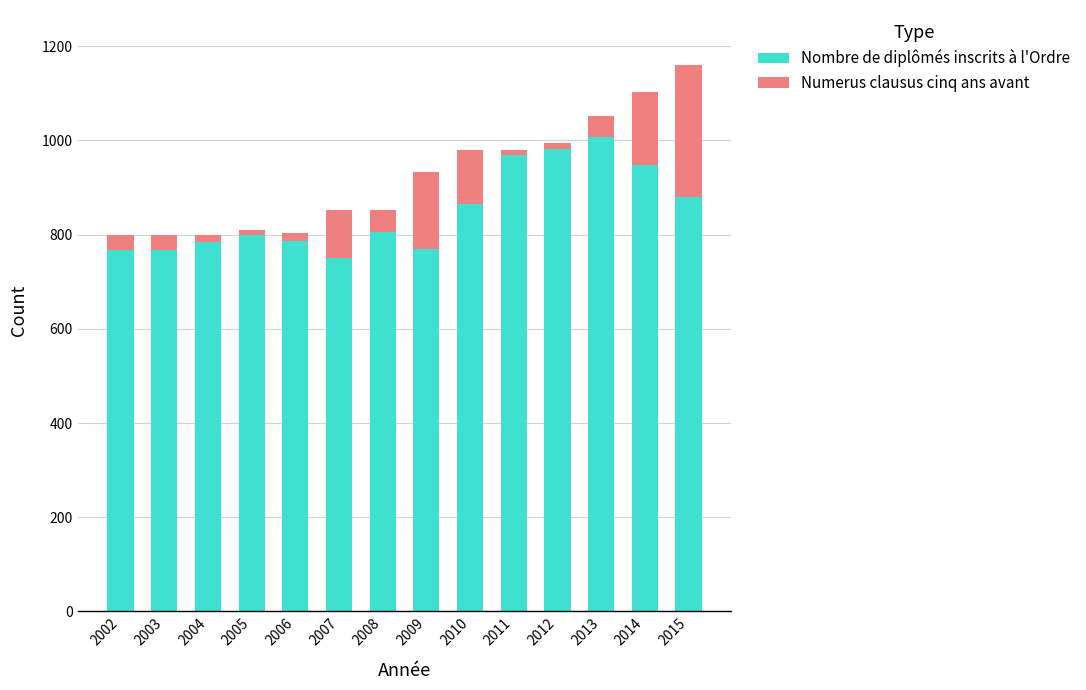

The value of Numerus clausus cinq ans avant at 2014 is 60. True or false?

False